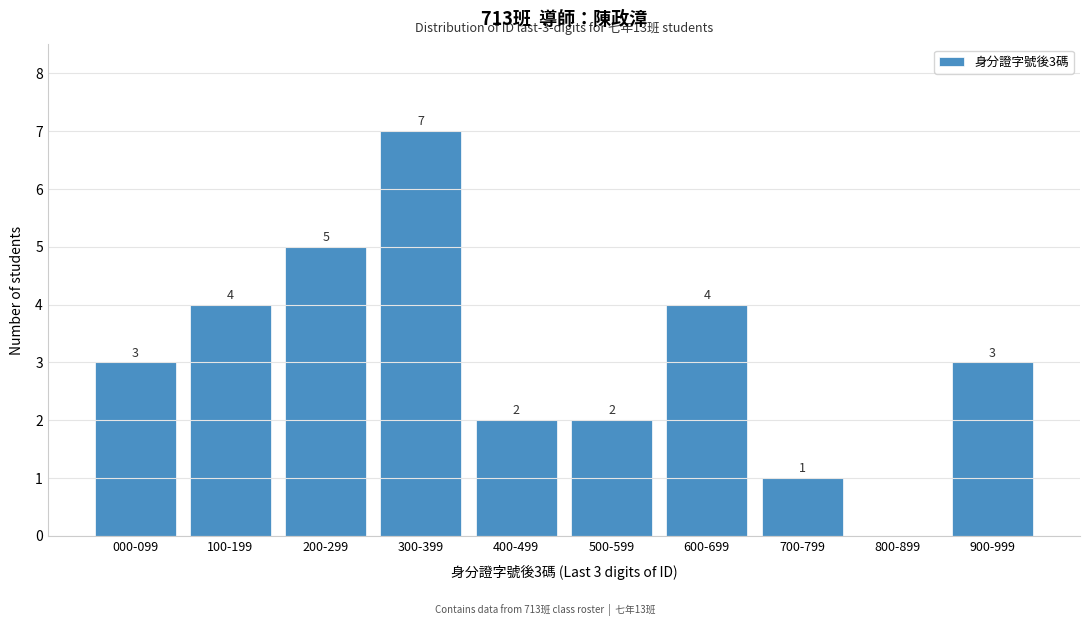

Reading left to right, transcribe all the data shown in this chart.

000-099=3	100-199=4	200-299=5	300-399=7	400-499=2	500-599=2	600-699=4	700-799=1	800-899=0	900-999=3